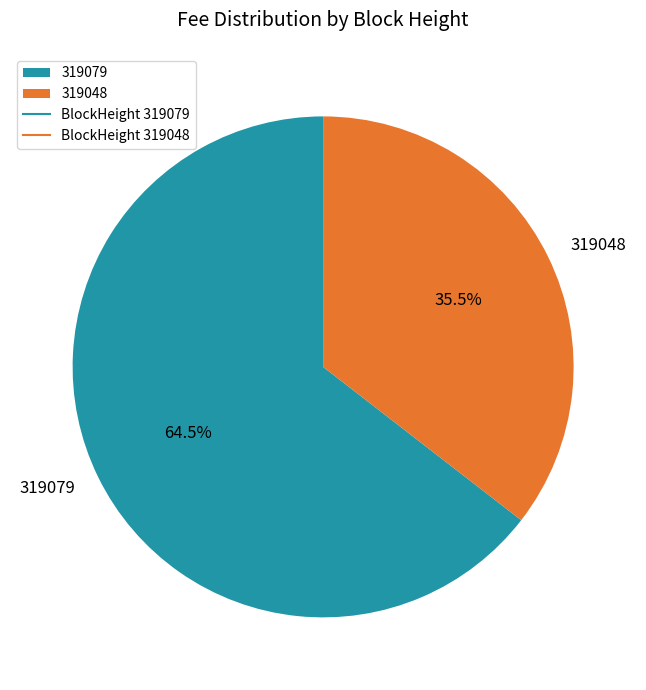

Is there a majority slice in this chart?

Yes